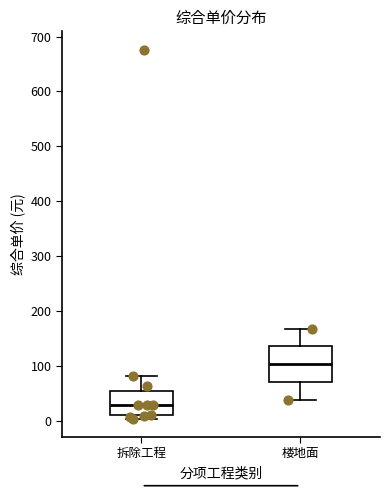

Reading left to right, transcribe this box plot: for each box, give where its median line is, the range the box spans, and where its two whiskers end, as read against the y-axis. The values are not printed on the chart, so give them approximately, as read against the axis.

拆除工程: median 30, box 10 to 50, whiskers 10 (just below the box's lower edge) to 80
楼地面: median 100, box 70 to 140, whiskers 40 to 170